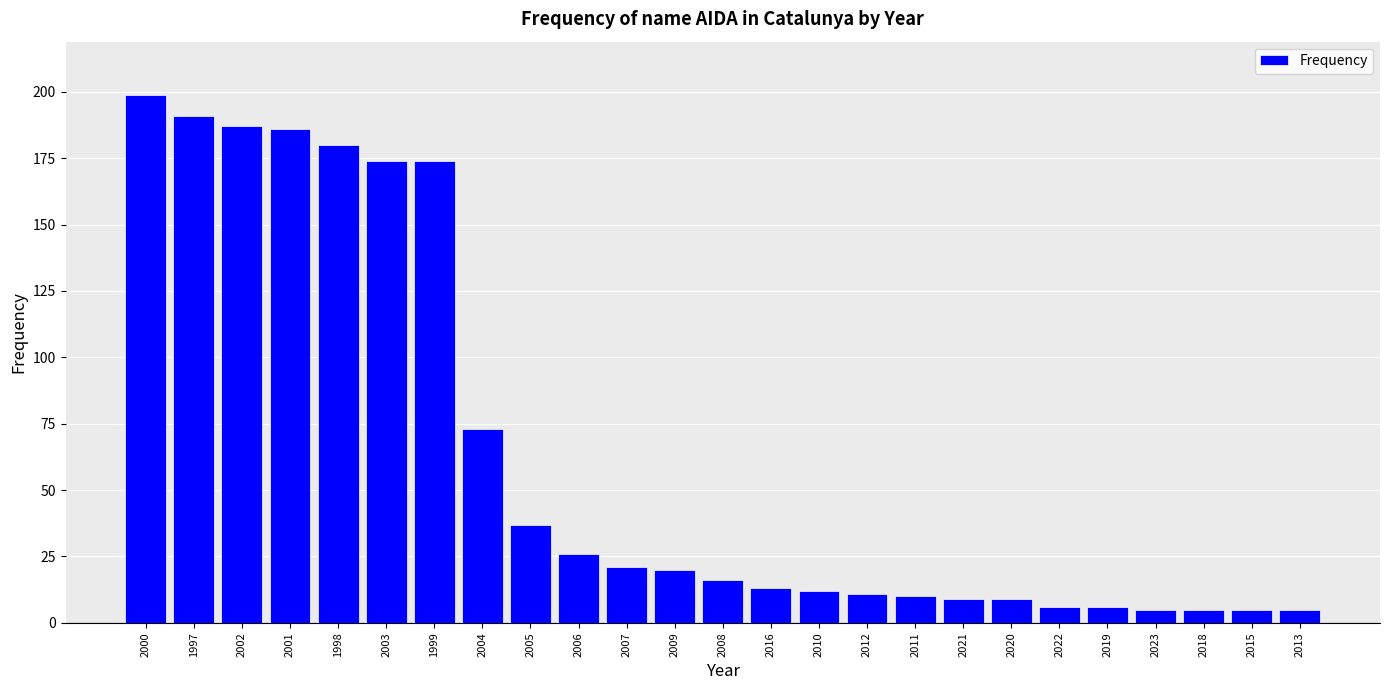

Reading left to right, extract all data points from this chart.

199	191	187	186	180	174	174	73	37	26	21	20	16	13	12	11	10	9	9	6	6	5	5	5	5